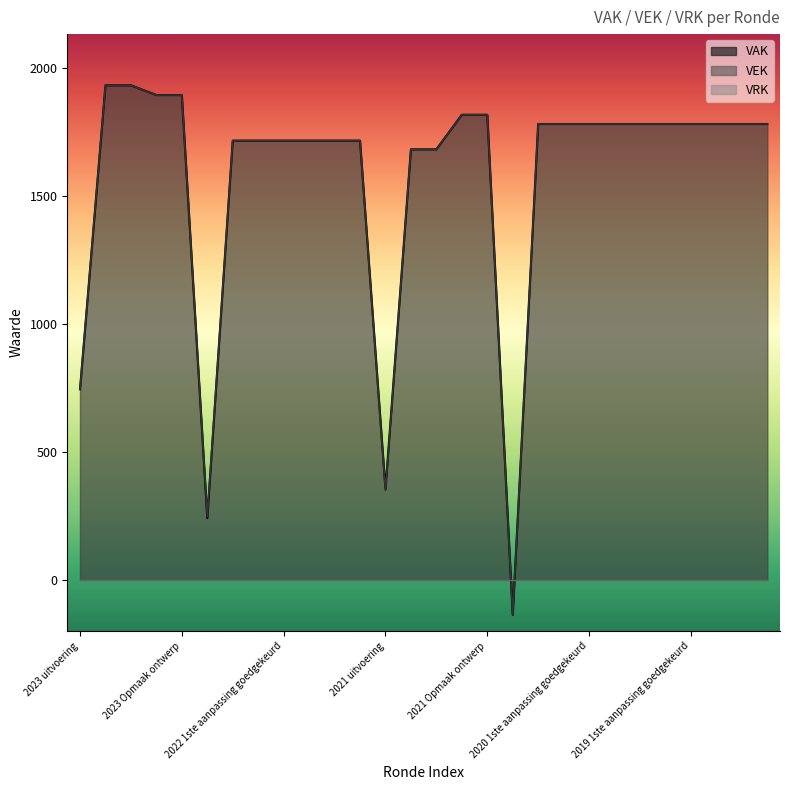

True or false: VAK has a value of 824 at 2021 1ste aanpassing goedgekeurd.

False